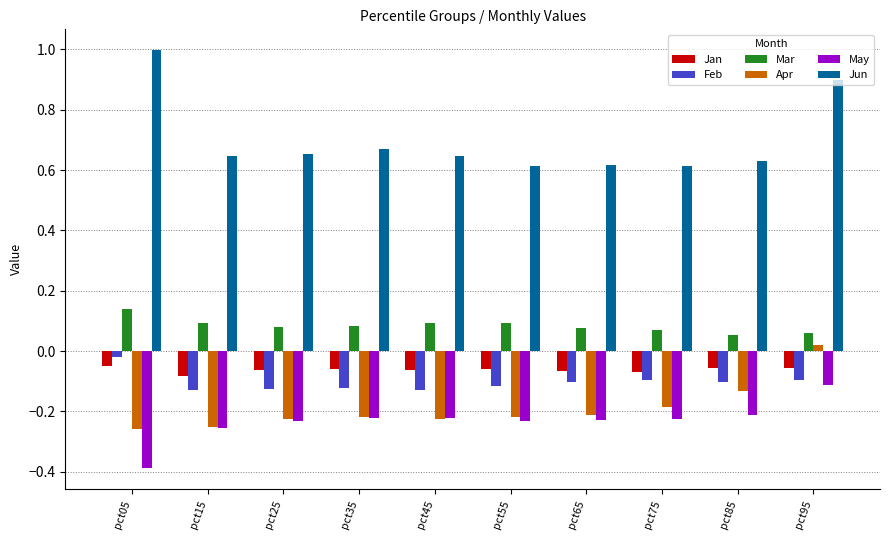

Which label corresponds to the largest value in the chart?

pct05